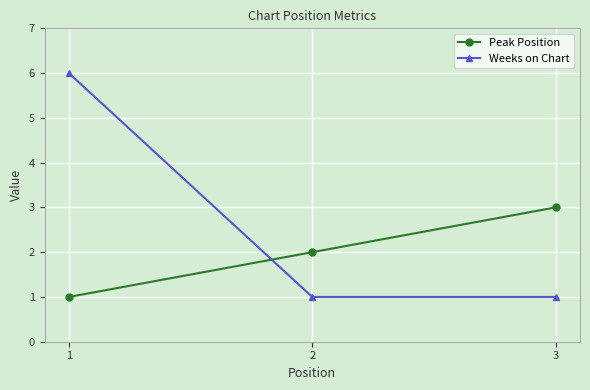

Rank the series by their average value, from lowest to highest.

Peak Position, Weeks on Chart